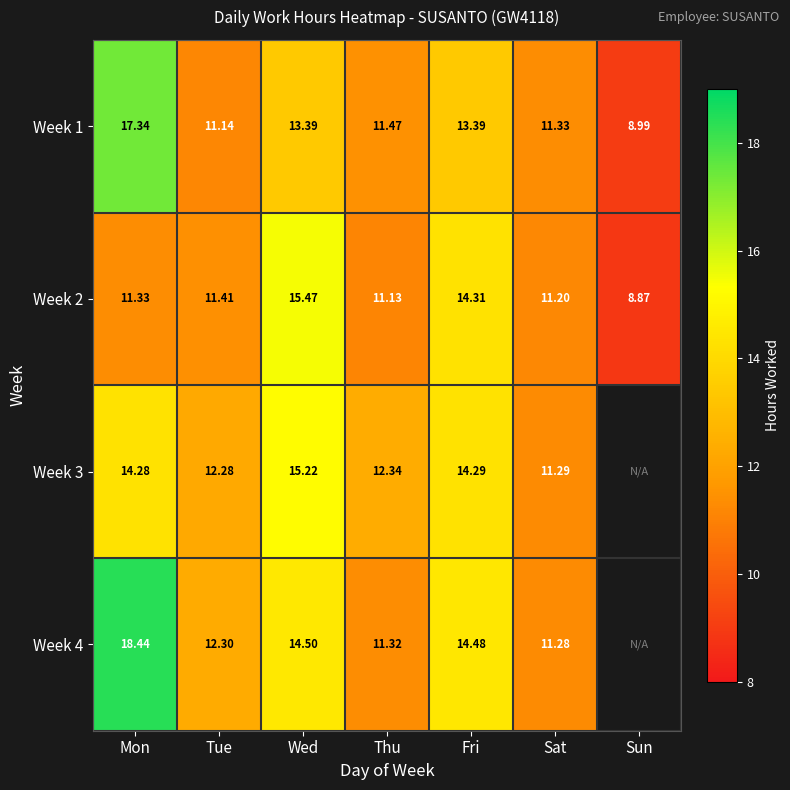

Between Mon and Wed, which series saw the biggest shift?

Week 2